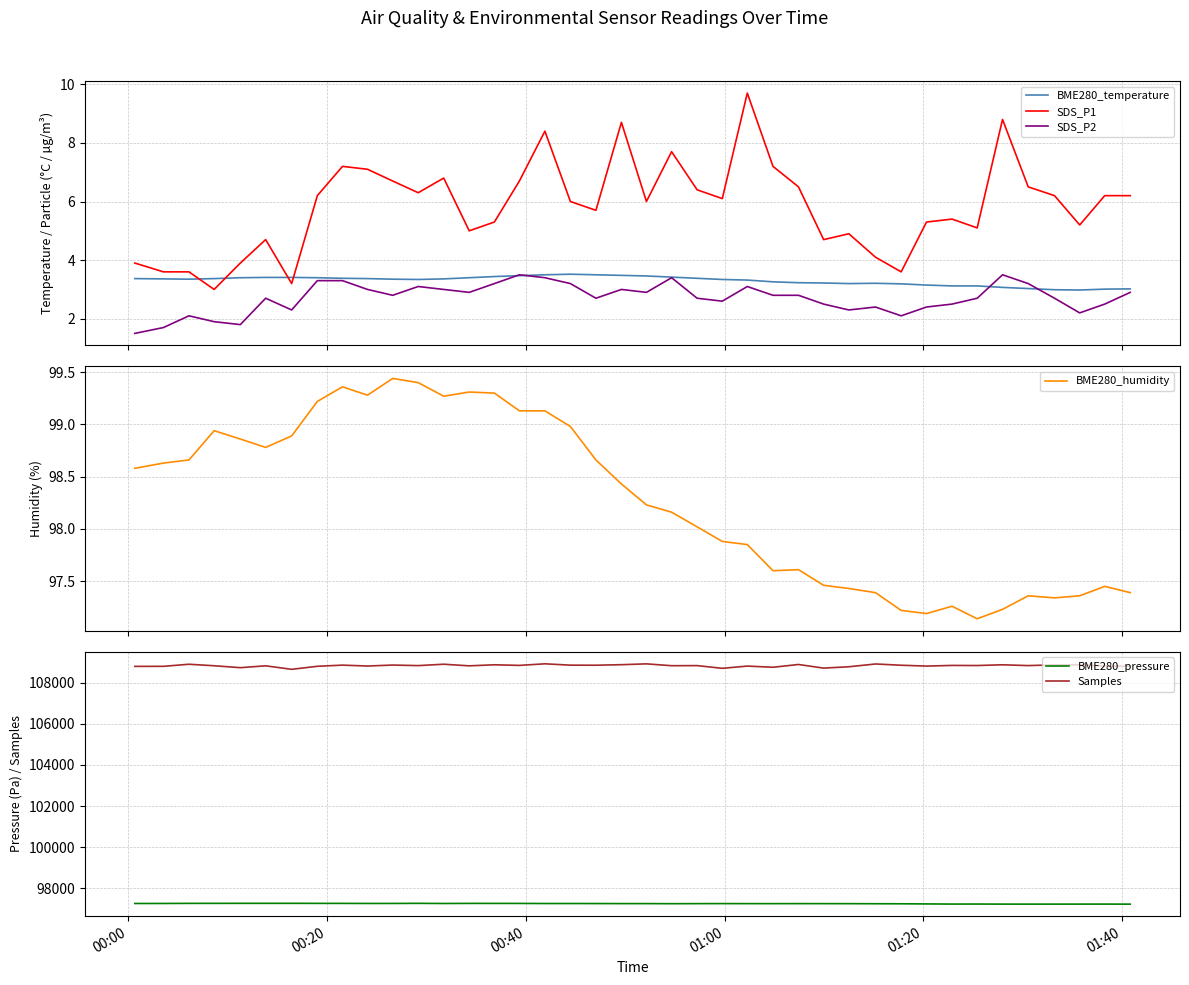

In Samples, how many points are lower than both neighbors (excluding endpoints)?

14